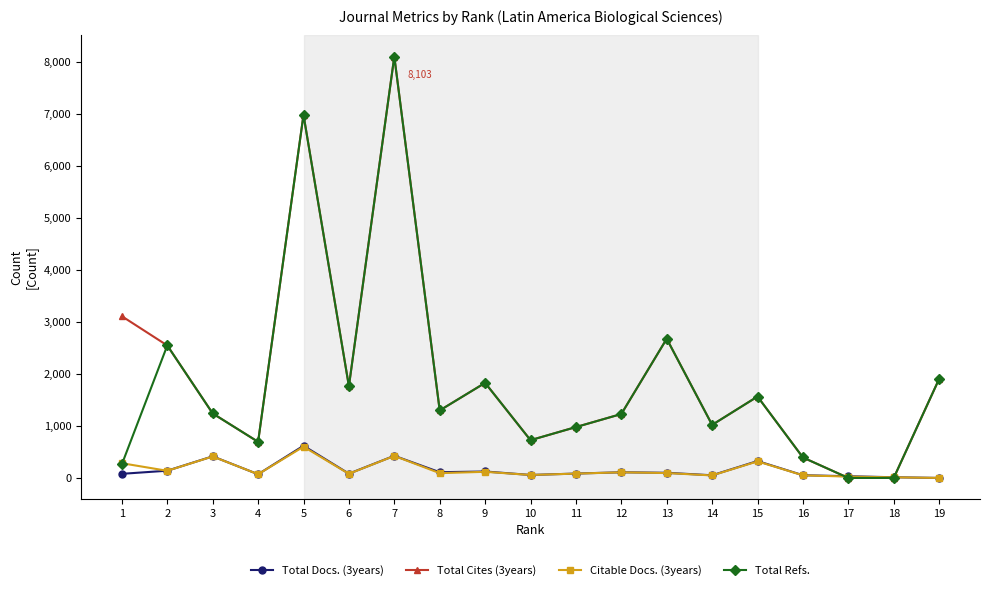

What is the maximum value shown in the chart?

8103